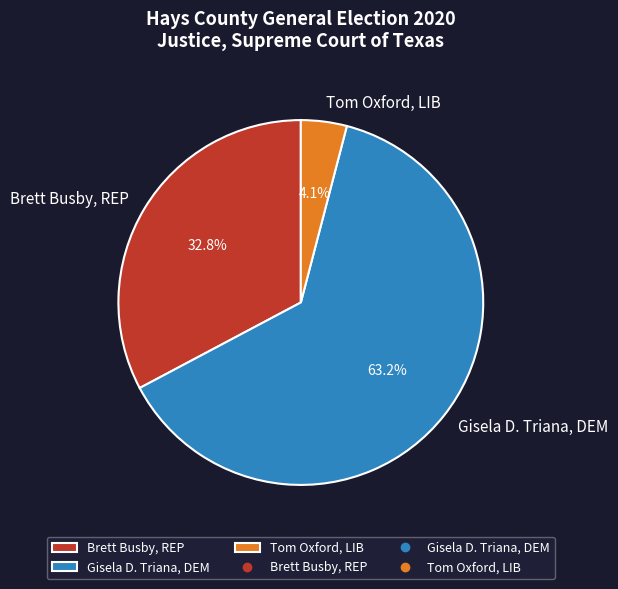

What is the total percentage of Gisela D. Triana, DEM and Brett Busby, REP?

95.9%